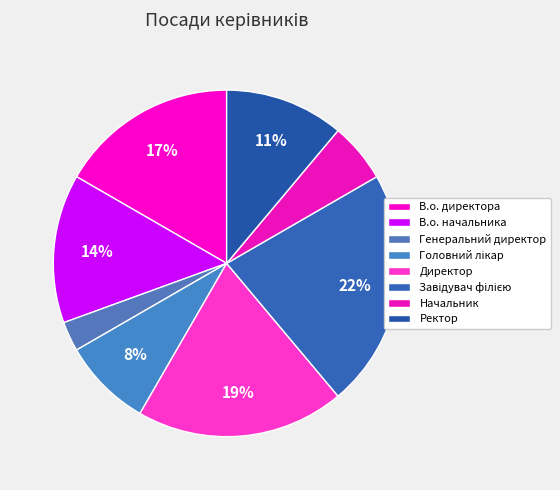

Count the number of slices in the pie.

8